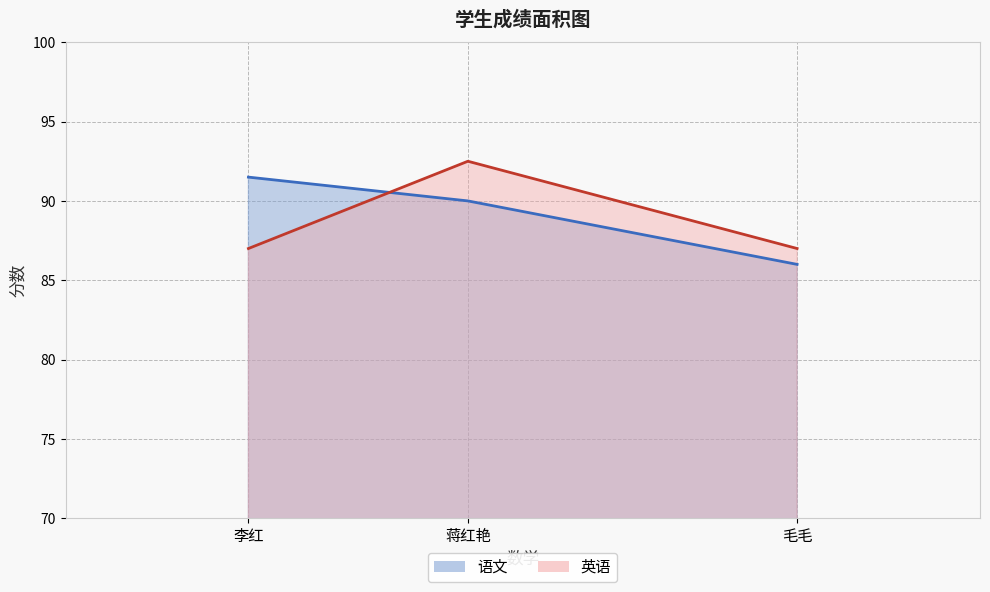

Rank the series by their average value, from lowest to highest.

英语, 语文